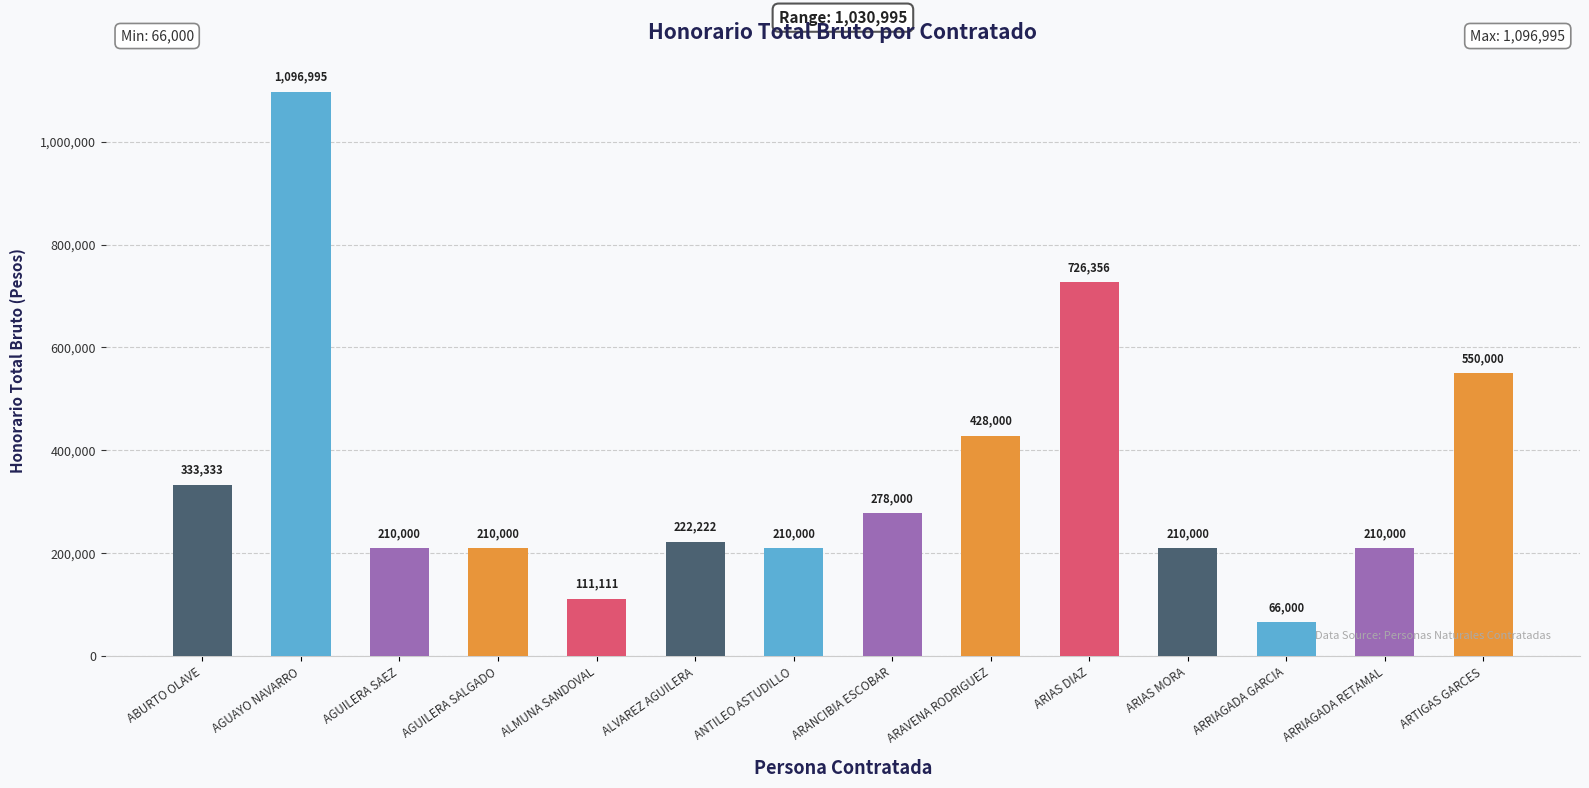

How many distinct data groups are displayed?

1